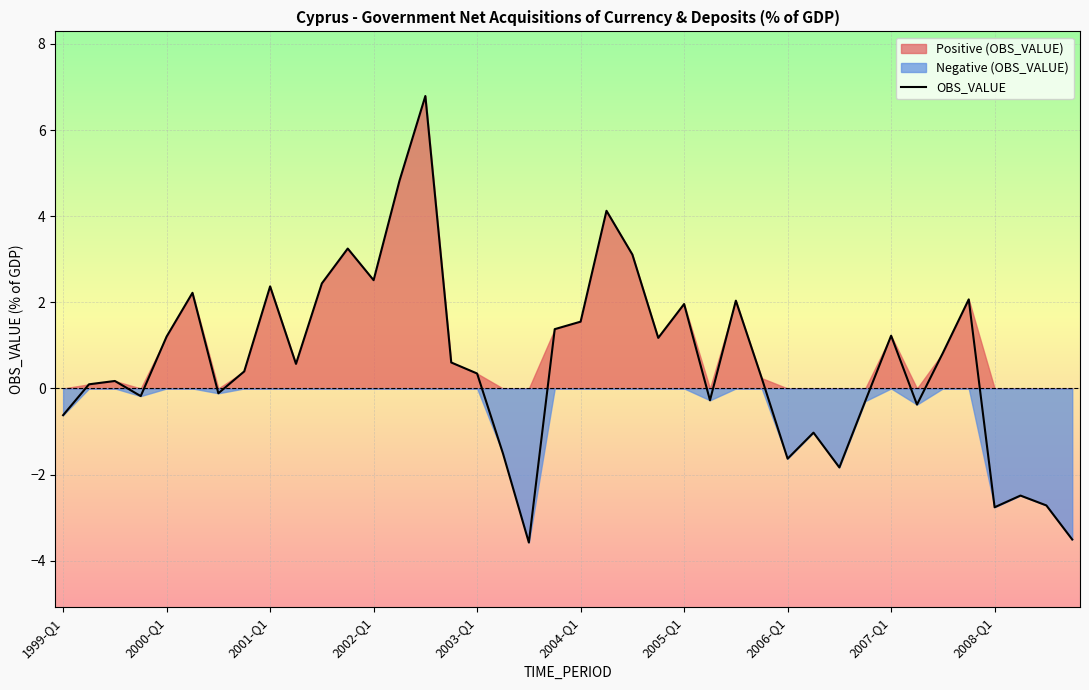

How many positive values are there?

25